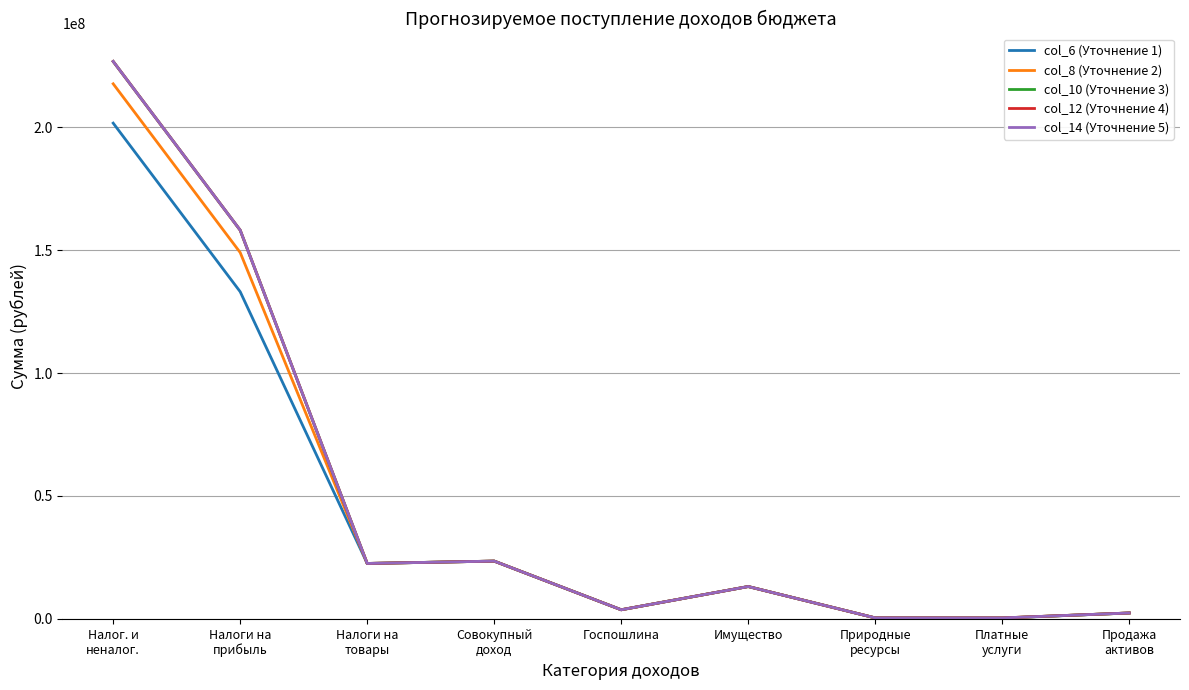

Where is the first local maximum for col_10 (Уточнение 3)?

Совокупный
доход